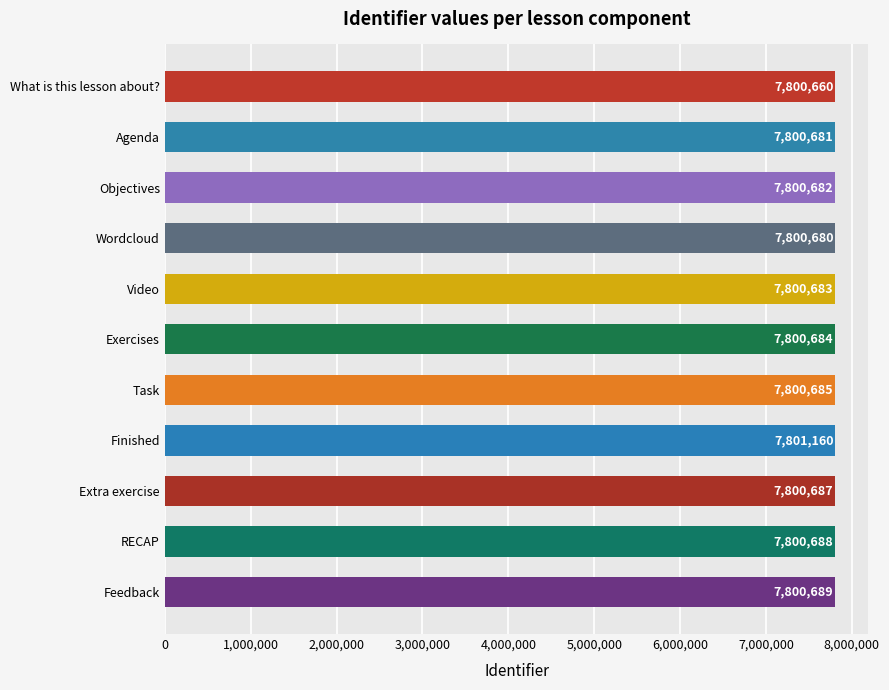

What position from the bottom is Video?

7